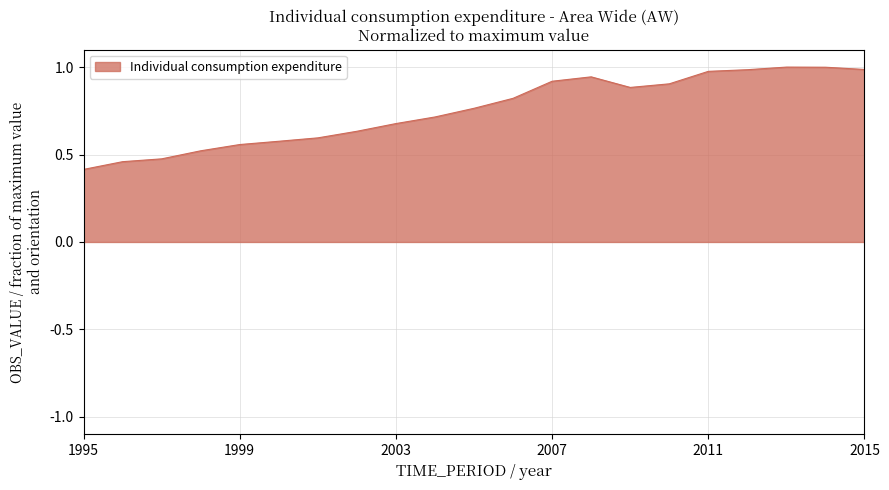

What is the smallest value displayed?

0.4